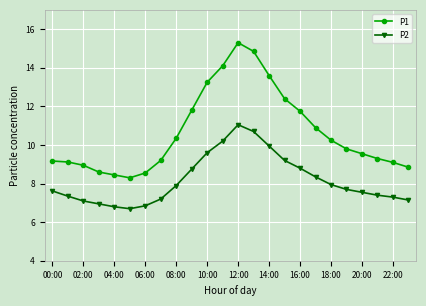

Which series has the largest range (max minus min)?

P1